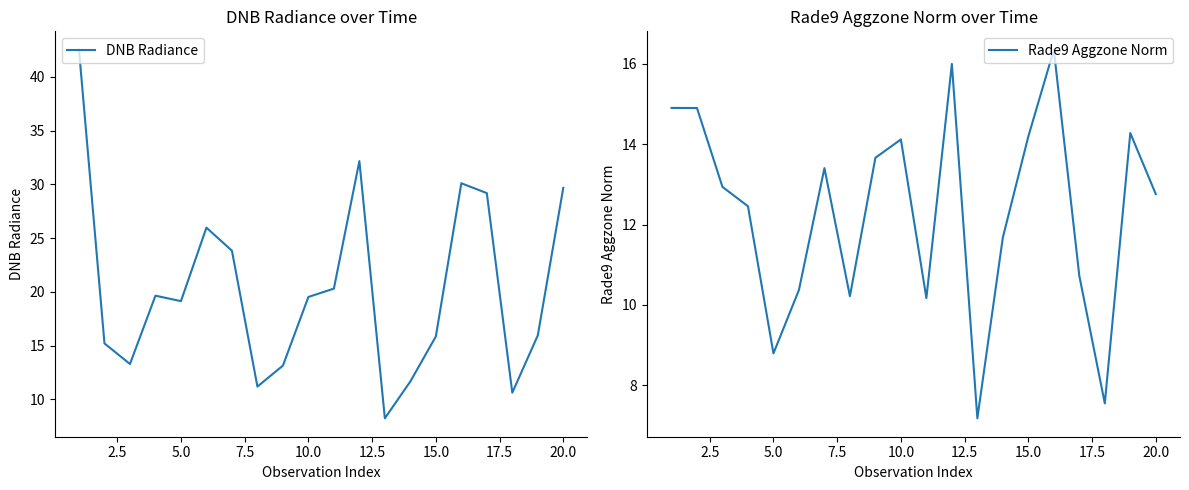

How many intersections are there between DNB Radiance and Rade9 Aggzone Norm?

2